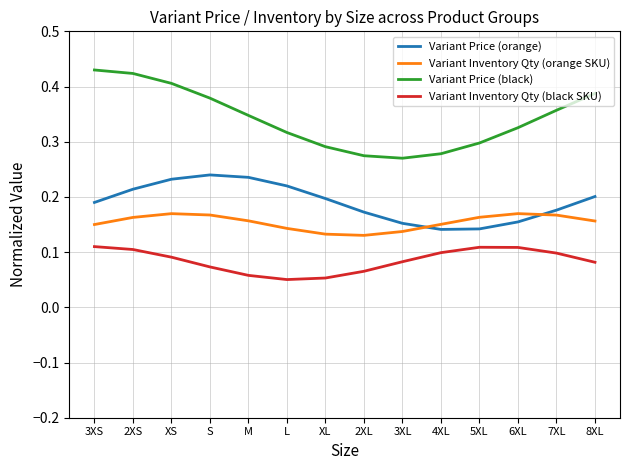

Is the value of Variant Inventory Qty (orange SKU) at 6XL greater than the value of Variant Price (black) at 7XL?

No